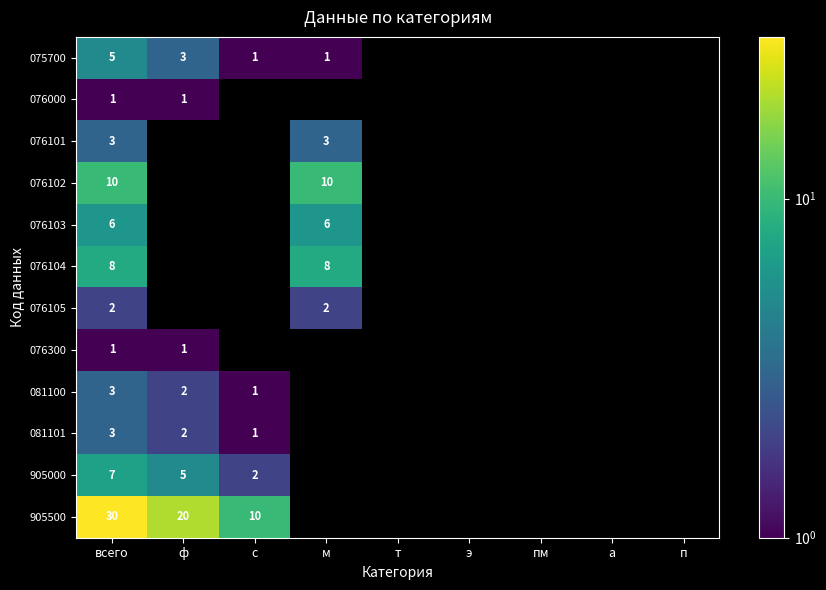

Between ф and т, which is larger?

ф